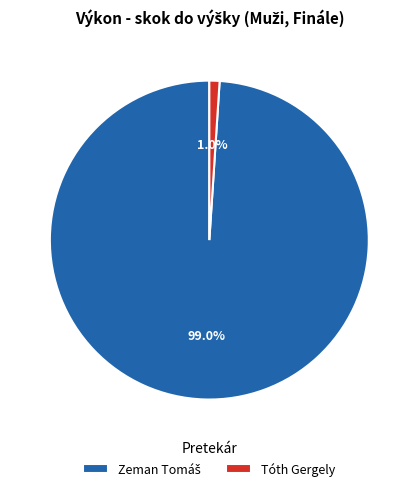

The Tóth Gergely slice represents 1% of the pie. True or false?

True